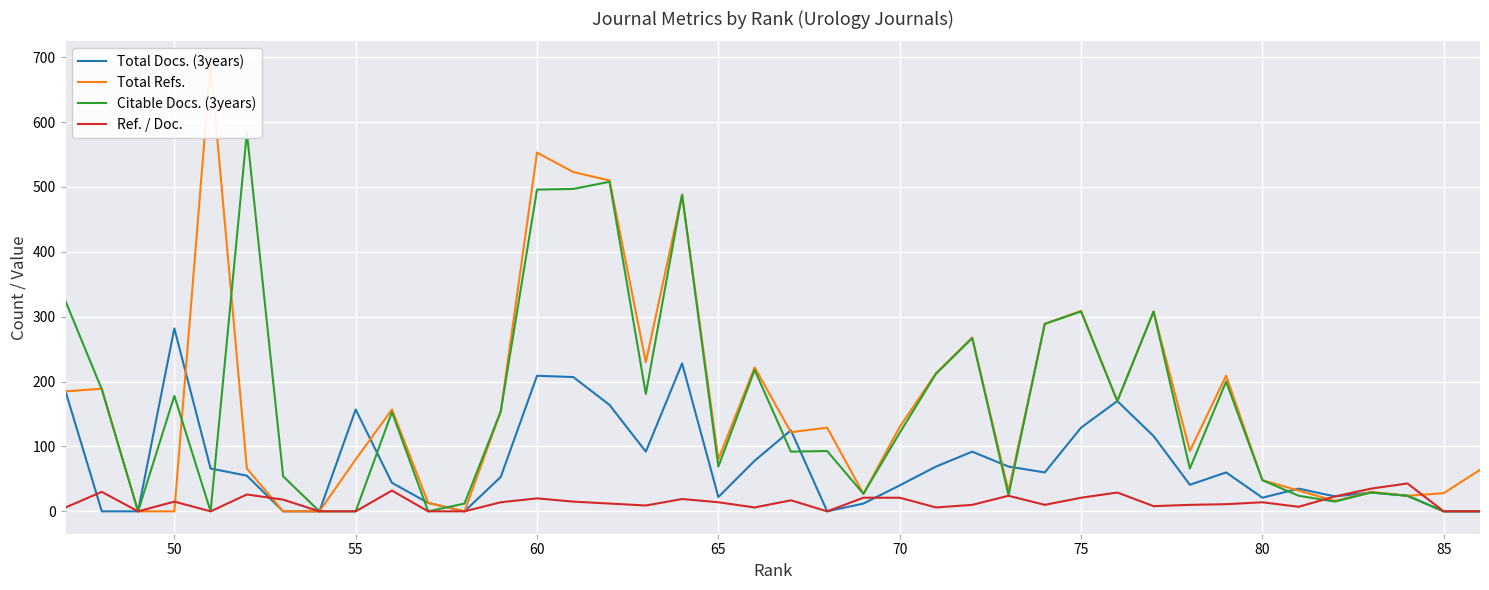

How many positive values does the Total Docs. (3years) series have?

32